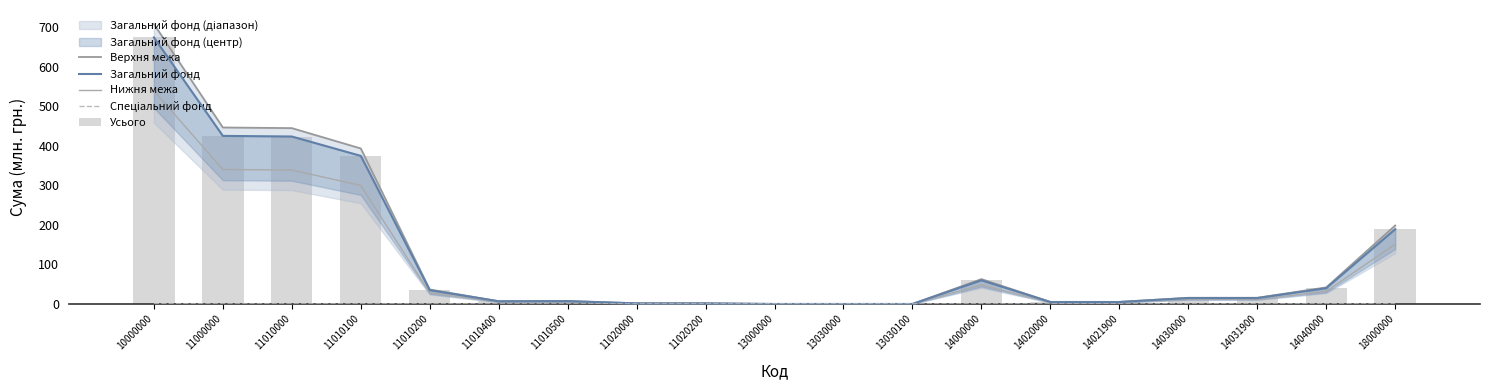

Reading left to right, transcribe all the data shown in this chart.

Верхня межа: 10000000=708.8	11000000=446.8	11010000=445.2	11010100=393.8	11010200=36.8	11010400=7.1	11010500=7.6	11020000=1.6	11020200=1.6	13000000=0.0	13030000=0.0	13030100=0.0	14000000=63.0	14020000=5.2	14021900=5.2	14030000=15.8	14031900=15.8	14040000=42.0	18000000=198.7
Загальний фонд: 10000000=674.9	11000000=425.6	11010000=424.0	11010100=375.0	11010200=35.0	11010400=6.8	11010500=7.2	11020000=1.6	11020200=1.6	13000000=0.0	13030000=0.0	13030100=0.0	14000000=60.0	14020000=5.0	14021900=5.0	14030000=15.0	14031900=15.0	14040000=40.0	18000000=189.3
Нижня межа: 10000000=539.9	11000000=340.4	11010000=339.2	11010100=300.0	11010200=28.0	11010400=5.4	11010500=5.8	11020000=1.2	11020200=1.2	13000000=0.0	13030000=0.0	13030100=0.0	14000000=48.0	14020000=4.0	14021900=4.0	14030000=12.0	14031900=12.0	14040000=32.0	18000000=151.4
Спеціальний фонд: 10000000=0.2	11000000=0.0	11010000=0.0	11010100=0.0	11010200=0.0	11010400=0.0	11010500=0.0	11020000=0.0	11020200=0.0	13000000=0.0	13030000=0.0	13030100=0.0	14000000=0.0	14020000=0.0	14021900=0.0	14030000=0.0	14031900=0.0	14040000=0.0	18000000=0.0
Усього: 10000000=675.1	11000000=425.6	11010000=424.0	11010100=375.0	11010200=35.0	11010400=6.8	11010500=7.2	11020000=1.6	11020200=1.6	13000000=0.0	13030000=0.0	13030100=0.0	14000000=60.0	14020000=5.0	14021900=5.0	14030000=15.0	14031900=15.0	14040000=40.0	18000000=189.3